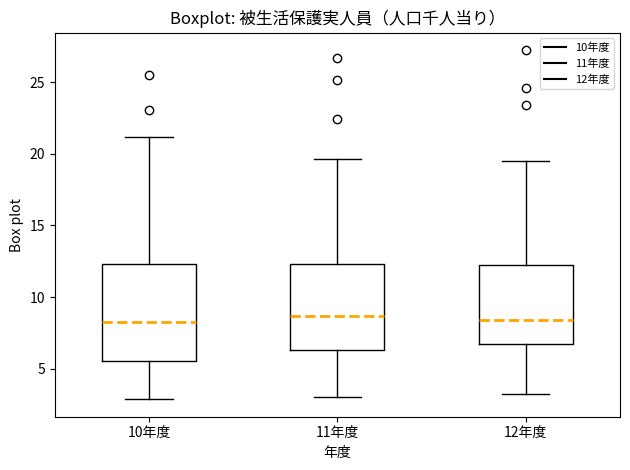

Reading left to right, transcribe this box plot: for each box, give where its median line is, the range the box spans, and where its two whiskers end, as read against the y-axis. The values are not printed on the chart, so give them approximately, as read against the axis.

10年度: median 8.0, box 5.5 to 12.5, whiskers 3.0 to 21.0
11年度: median 8.5, box 6.5 to 12.5, whiskers 3.0 to 19.5
12年度: median 8.5, box 6.5 to 12.5, whiskers 3.5 to 19.5